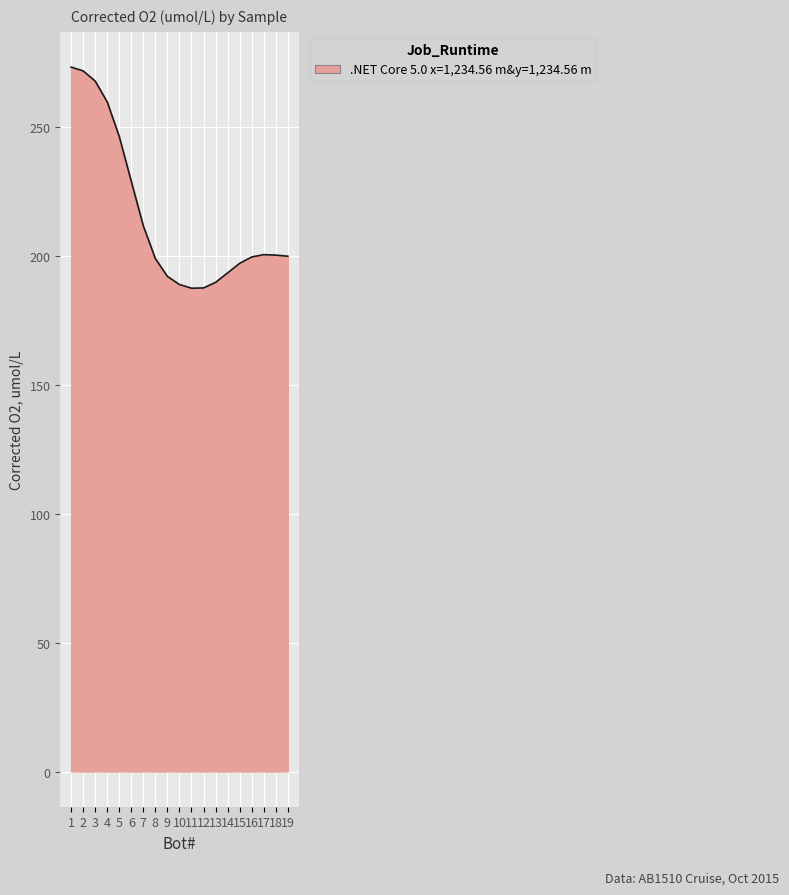

True or false: the data shows 54.6 at 13.

False